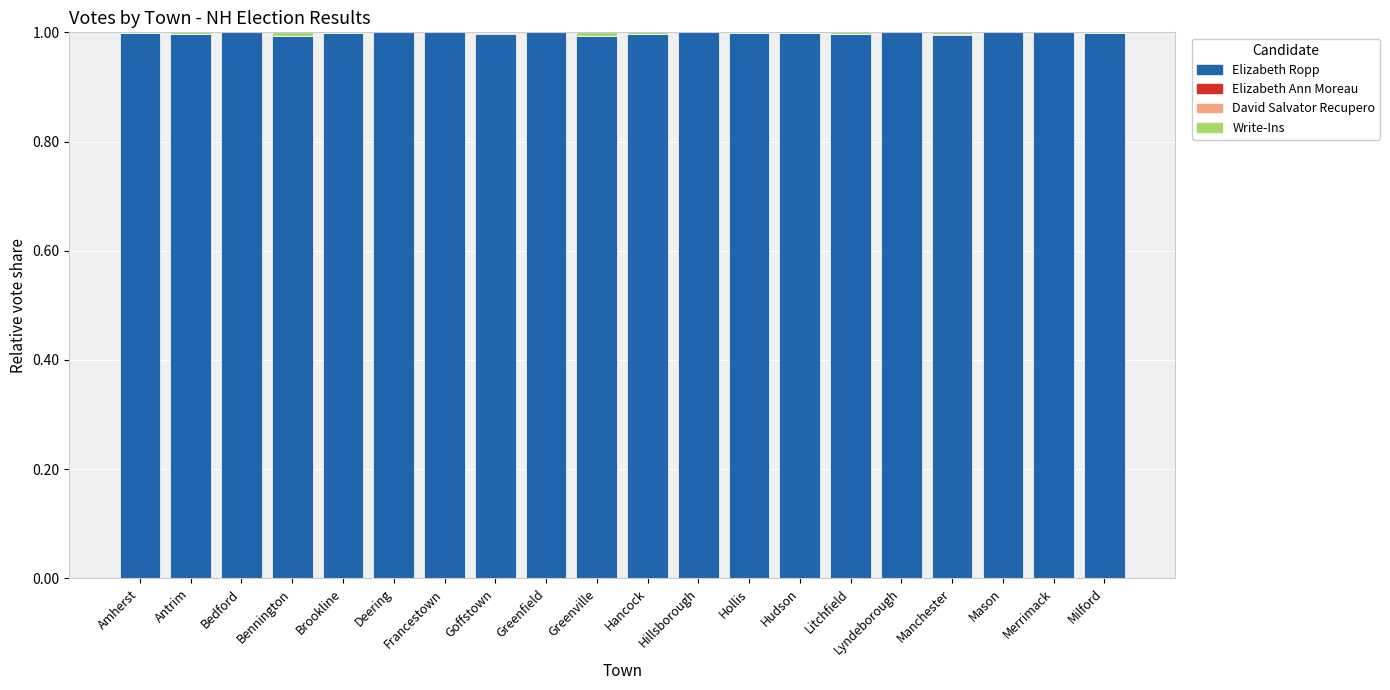

The Elizabeth Ropp series shows 1.7 at Brookline. True or false?

False